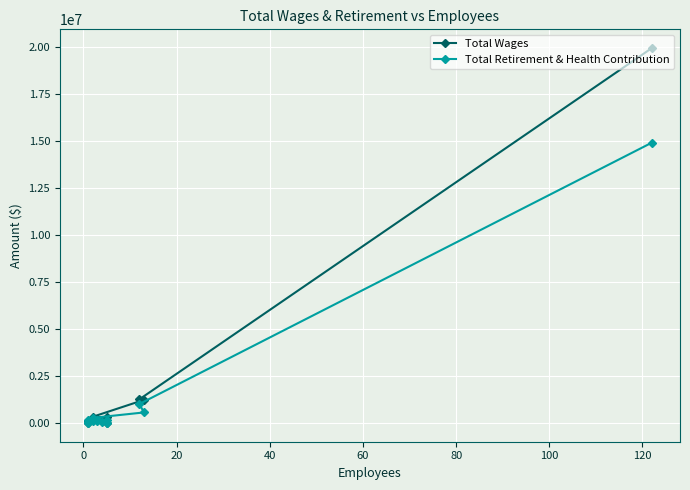

Which series has the largest total across all categories?

Total Wages